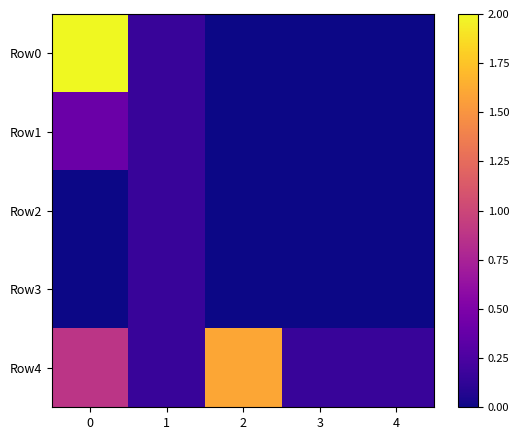

What is the total value across all series at 2?

1.6